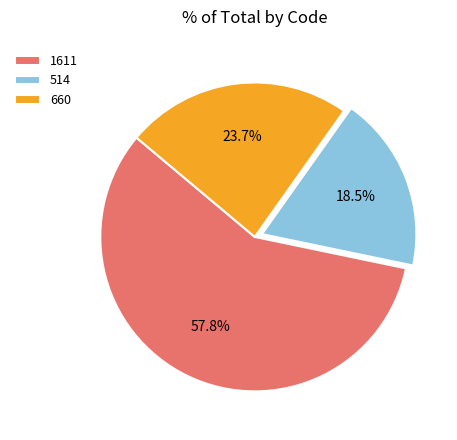

Which slice is the largest?

1611